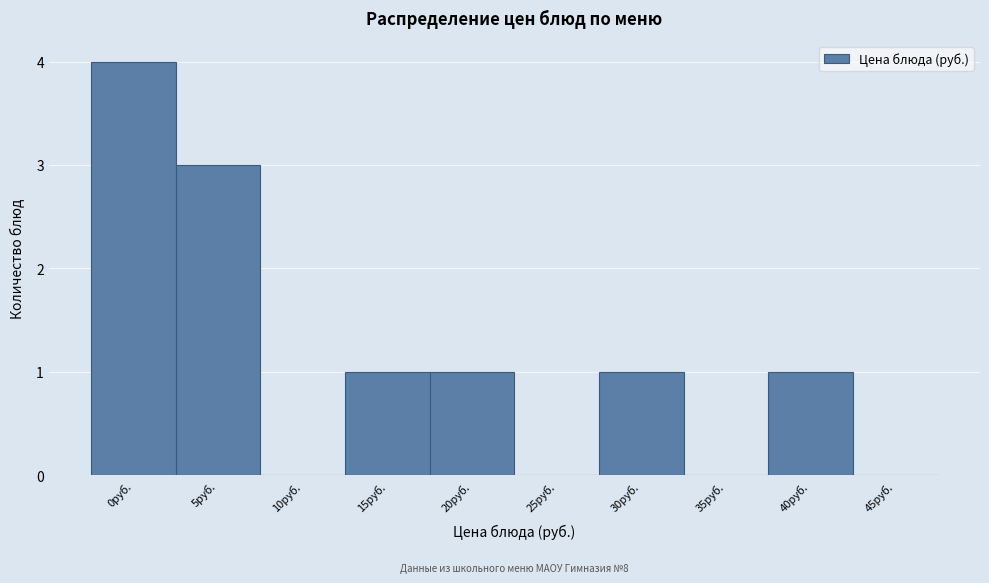

Reading right to left, extract all data points from this chart.

45руб.=0	40руб.=1	35руб.=0	30руб.=1	25руб.=0	20руб.=1	15руб.=1	10руб.=0	5руб.=3	0руб.=4